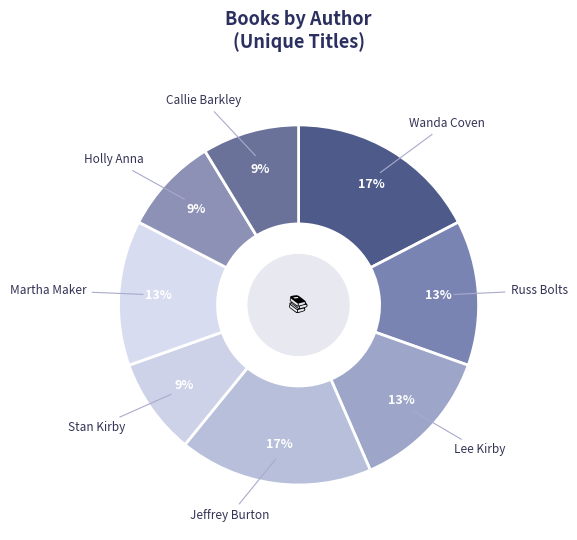

Does any single category account for the majority?

No